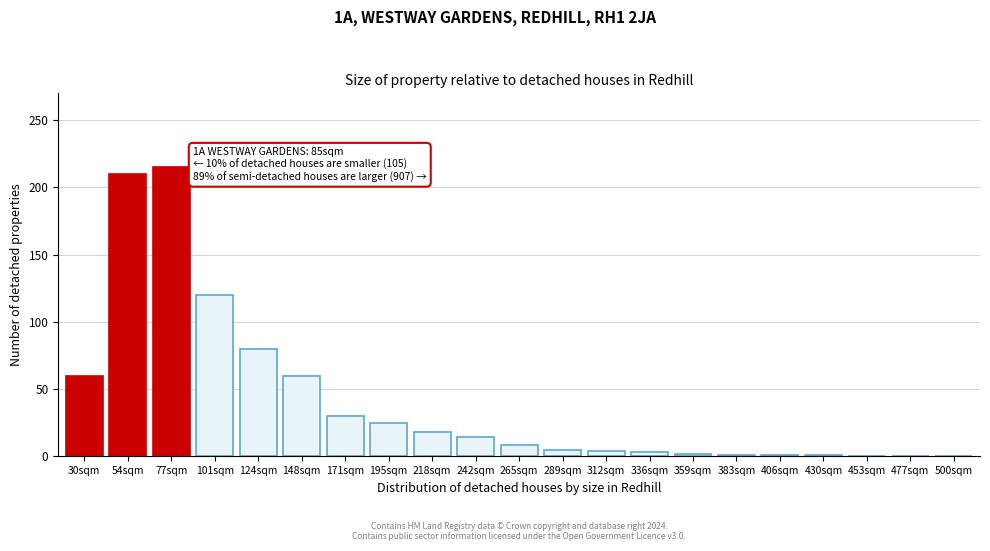

True or false: the data shows 18 at 218sqm.

True